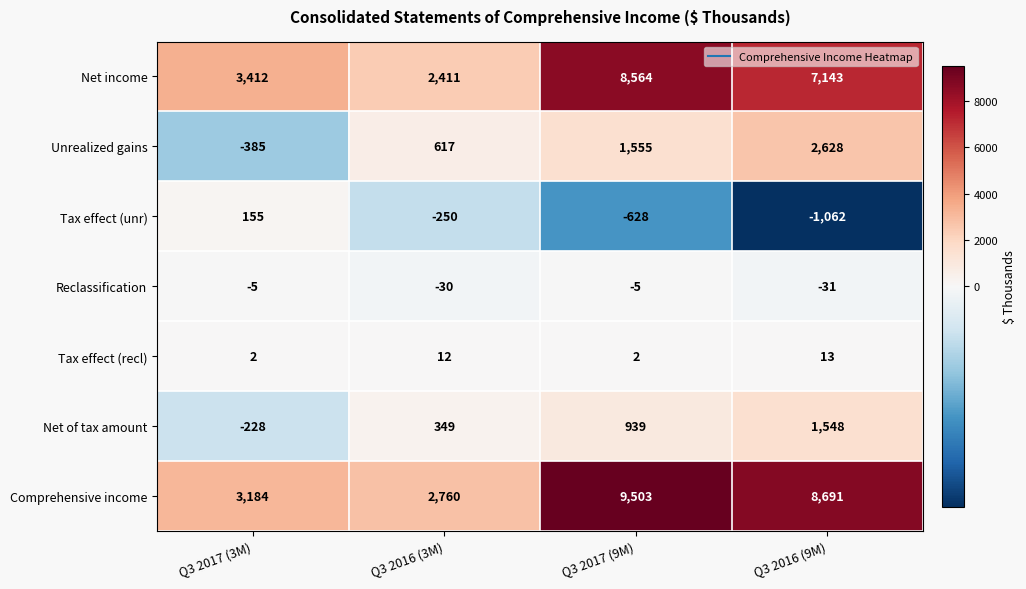

Reading left to right, extract all data points from this chart.

Net income: Q3 2017 (3M)=3412	Q3 2016 (3M)=2411	Q3 2017 (9M)=8564	Q3 2016 (9M)=7143
Unrealized gains: Q3 2017 (3M)=-385	Q3 2016 (3M)=617	Q3 2017 (9M)=1555	Q3 2016 (9M)=2628
Tax effect (unr): Q3 2017 (3M)=155	Q3 2016 (3M)=-250	Q3 2017 (9M)=-628	Q3 2016 (9M)=-1062
Reclassification: Q3 2017 (3M)=-5	Q3 2016 (3M)=-30	Q3 2017 (9M)=-5	Q3 2016 (9M)=-31
Tax effect (recl): Q3 2017 (3M)=2	Q3 2016 (3M)=12	Q3 2017 (9M)=2	Q3 2016 (9M)=13
Net of tax amount: Q3 2017 (3M)=-228	Q3 2016 (3M)=349	Q3 2017 (9M)=939	Q3 2016 (9M)=1548
Comprehensive income: Q3 2017 (3M)=3184	Q3 2016 (3M)=2760	Q3 2017 (9M)=9503	Q3 2016 (9M)=8691